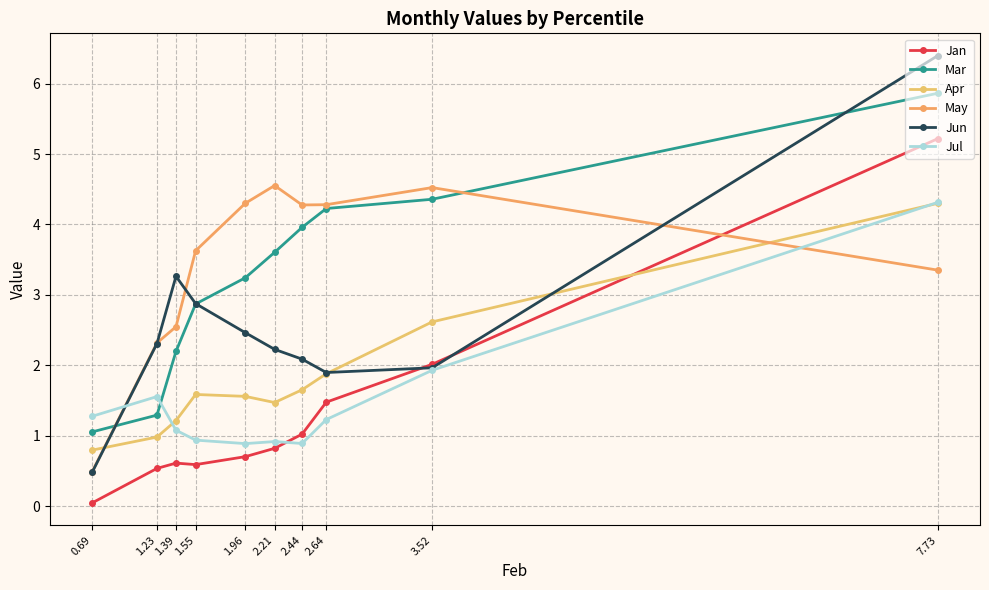

At which category is the sum across all series the highest?

7.73